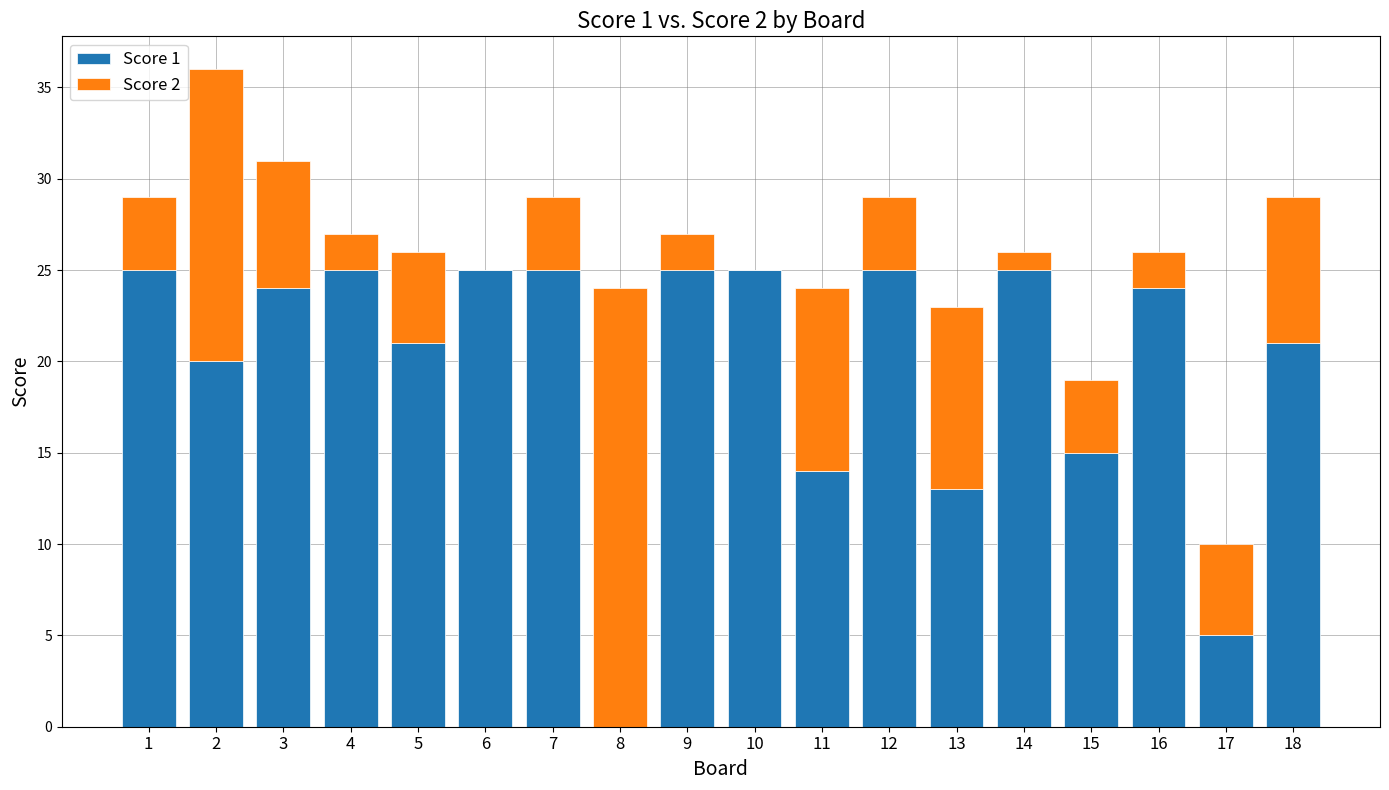

Is it true that Score 1 equals 11 at 18?

False